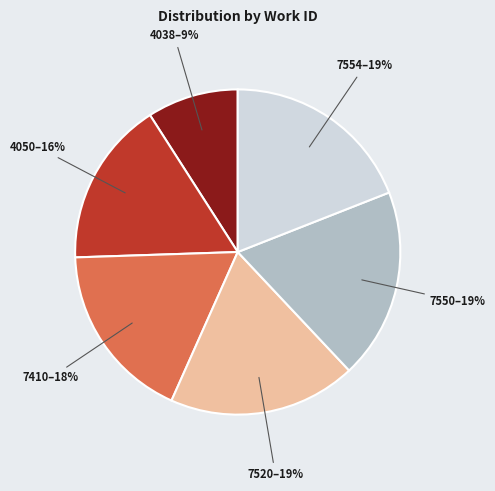

The 7550 slice represents 13% of the pie. True or false?

False